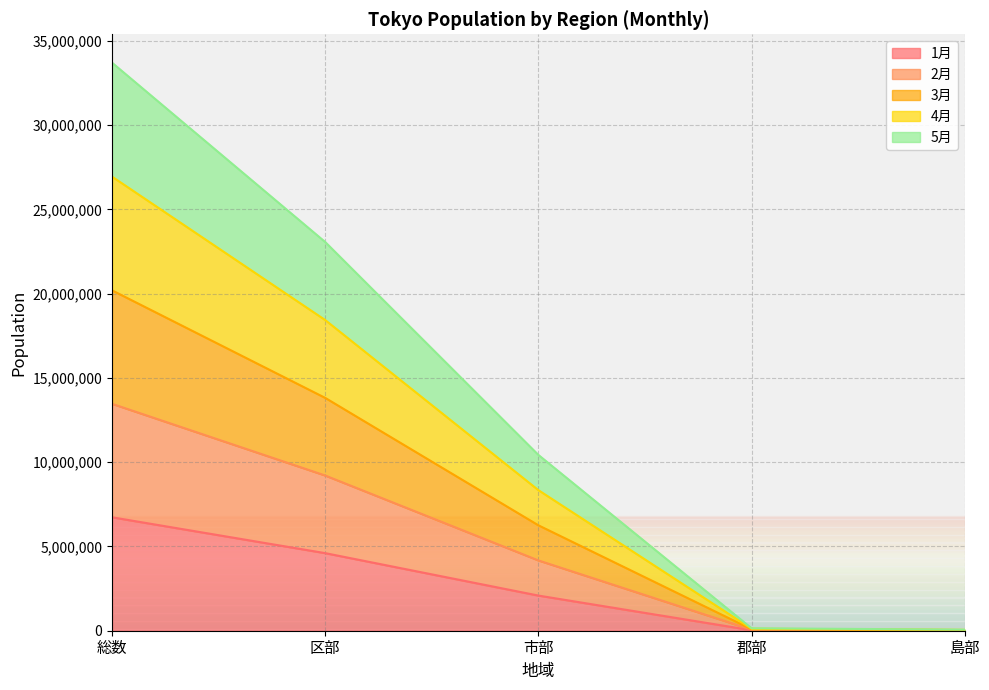

The value of 5月 at 区部 is 15172055. True or false?

False